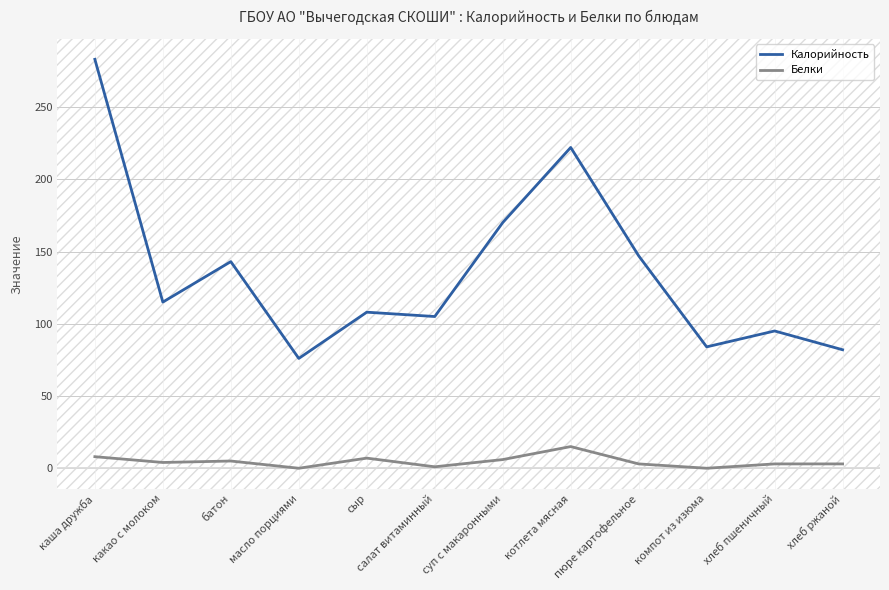

Which series has the largest total across all categories?

Калорийность